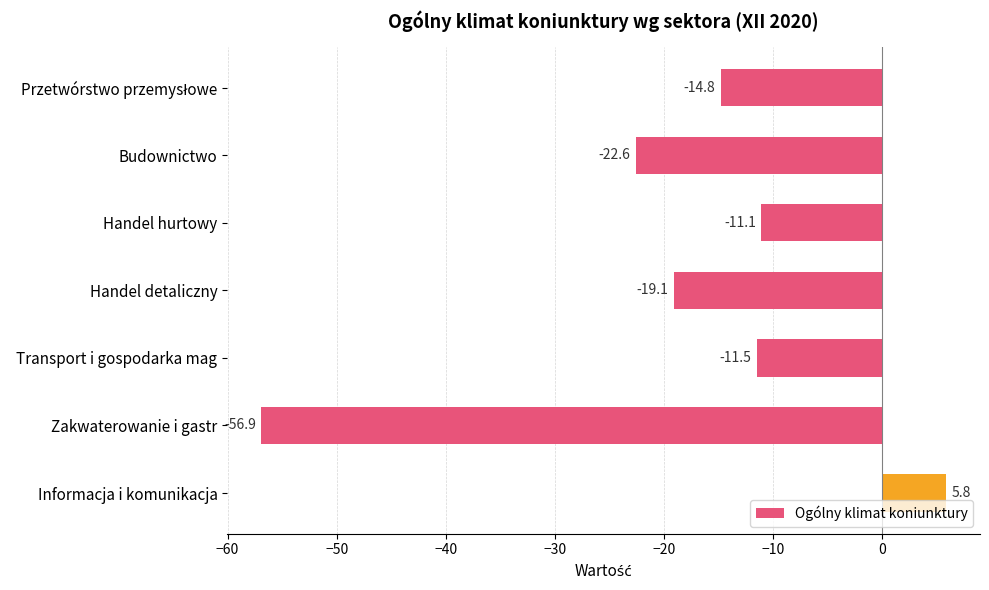

What is the smallest value displayed?

-56.9